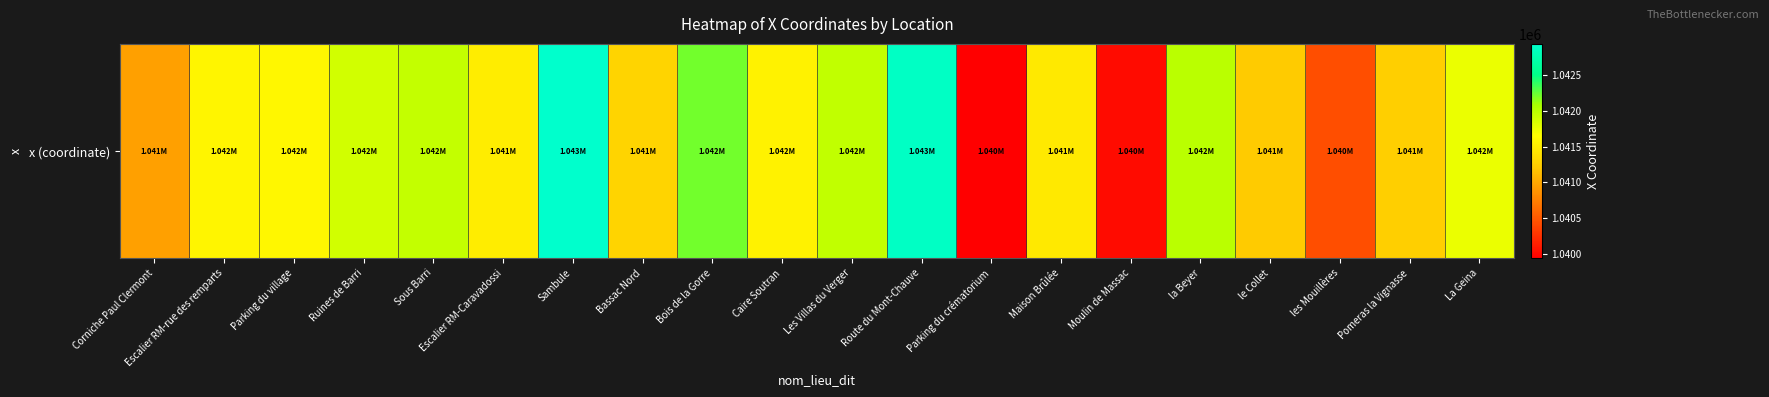

True or false: the data shows 1447631.7 at Sous Barri.

False